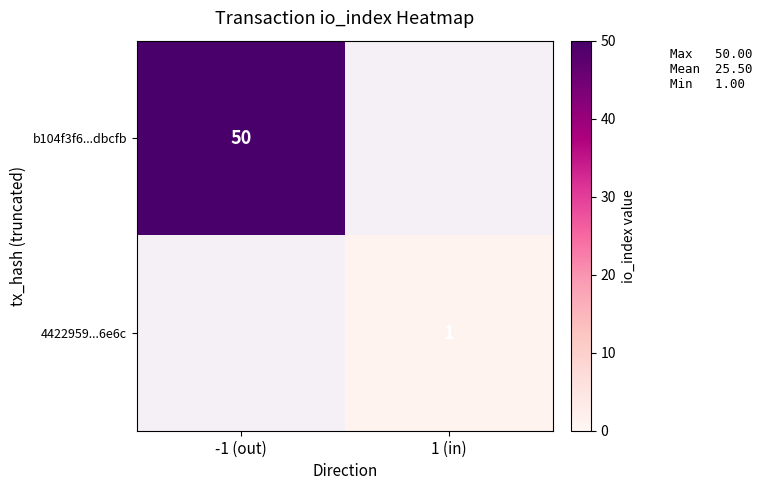

The b104f3f6...dbcfb series shows 50 at -1 (out). True or false?

True